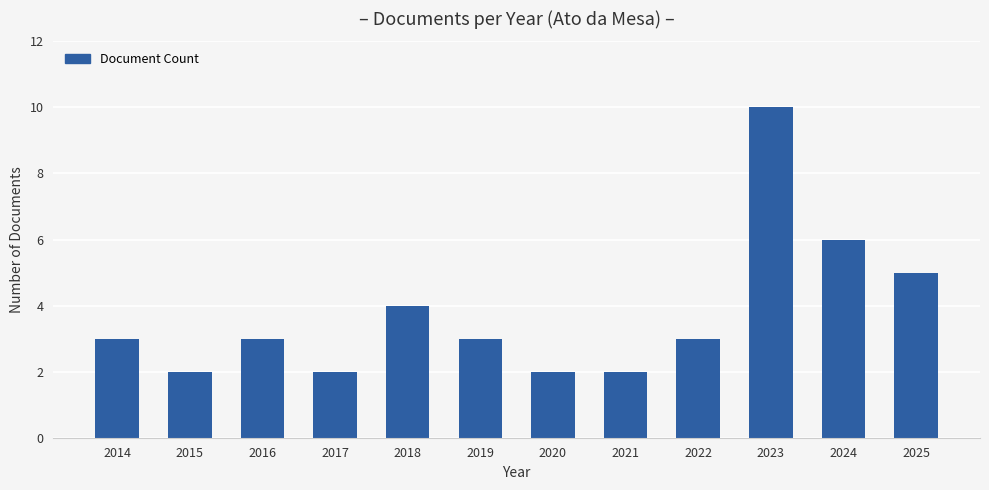

What is the maximum value shown in the chart?

10